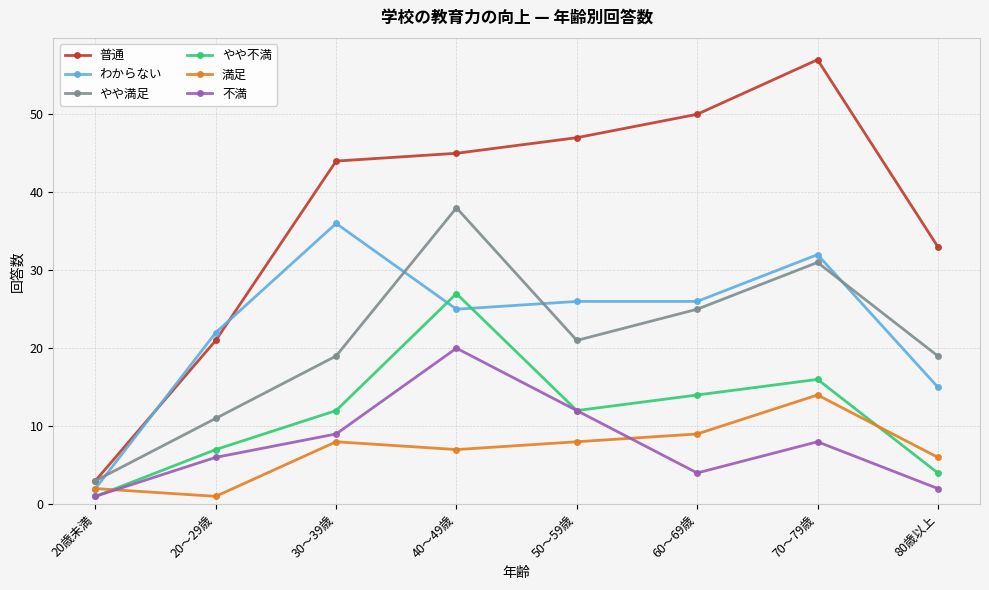

Does the chart display data point markers on the line(s)?

Yes